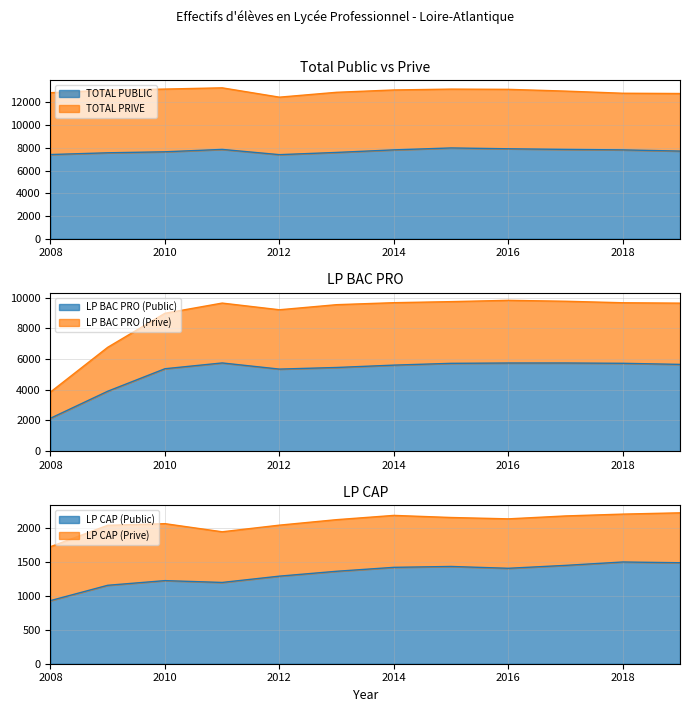

True or false: LP CAP (Public) and LP BAC PRO (Public) intersect in this chart.

False